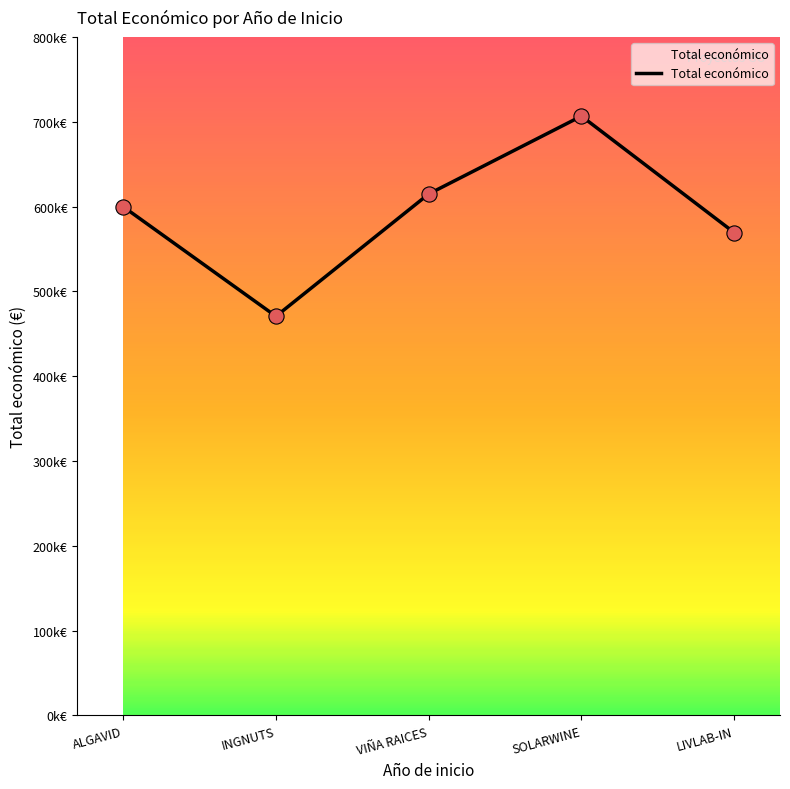

What is the change in value from SOLARWINE to LIVLAB-IN?

-137281